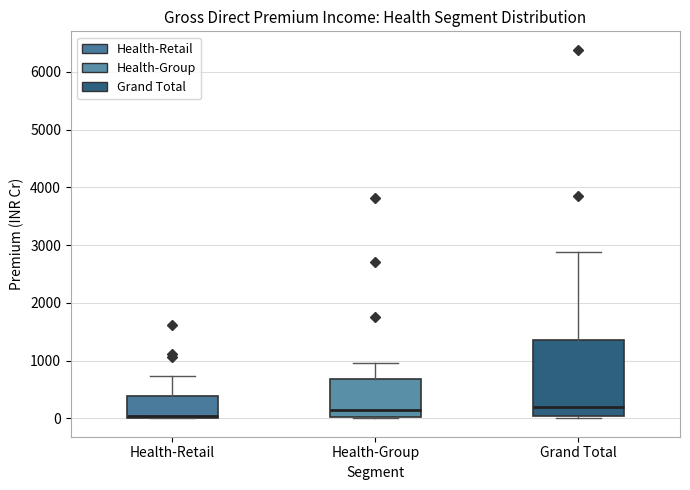

Reading left to right, transcribe this box plot: for each box, give where its median line is, the range the box spans, and where its two whiskers end, as read against the y-axis. The values are not printed on the chart, so give them approximately, as read against the axis.

Health-Retail: median 0 (just above the box's lower edge), box 0 to 400, whiskers 0 to 700
Health-Group: median 100, box 0 to 700, whiskers 0 to 1000
Grand Total: median 200, box 0 to 1400, whiskers 0 (just below the box's lower edge) to 2900